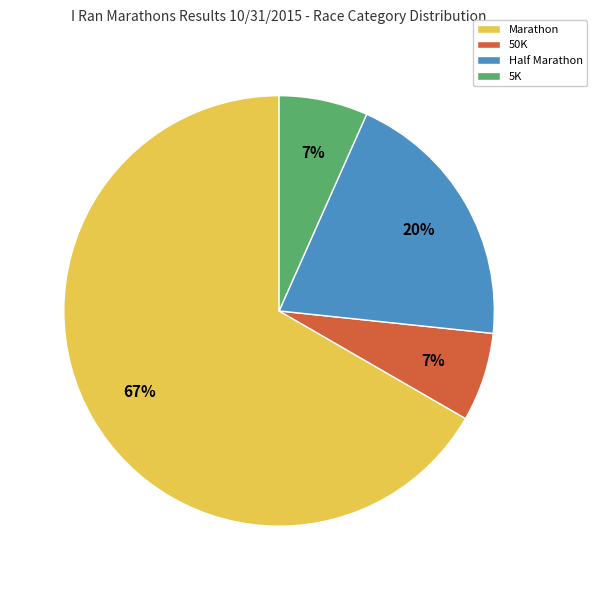

Does Marathon account for over 50% of the chart?

Yes